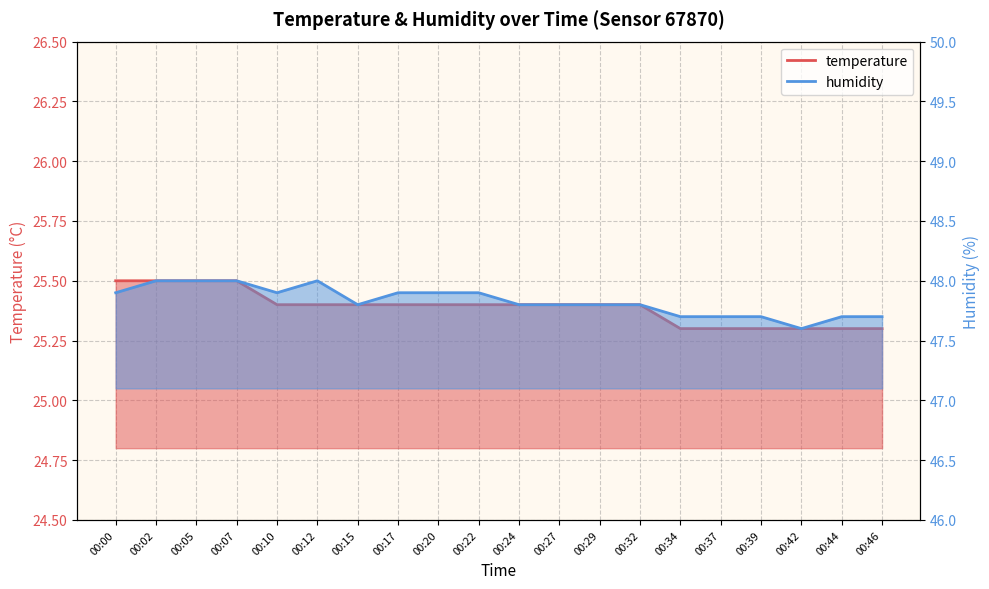

Count the number of data series in this chart.

2